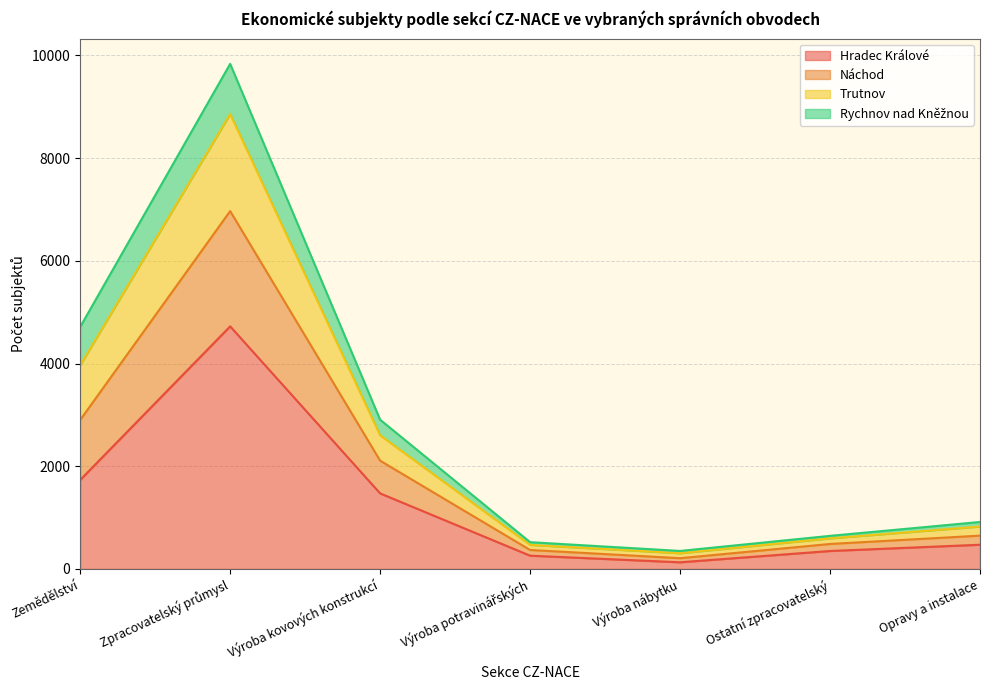

The Náchod series shows 140 at Výroba nábytku. True or false?

False